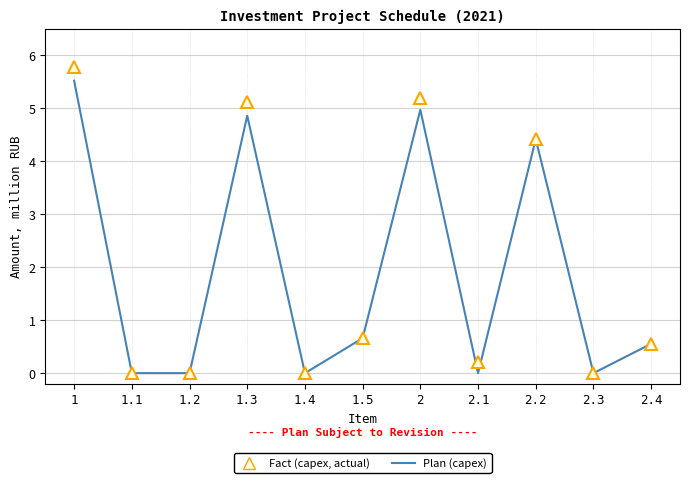

In Plan (capex), how many points are higher than both neighbors (excluding endpoints)?

3